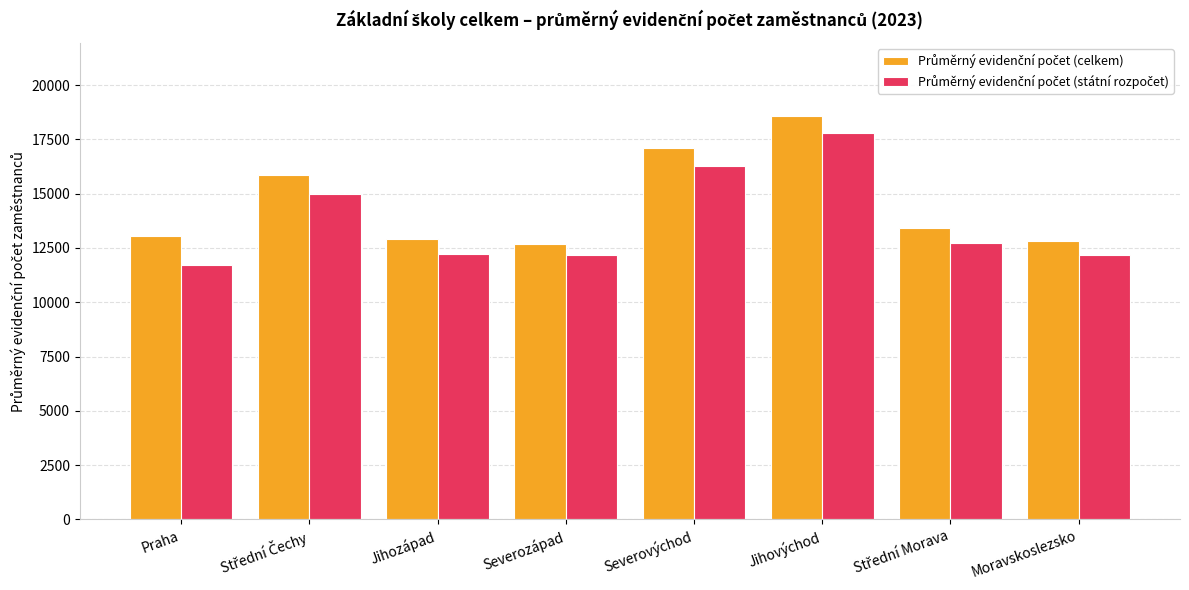

What is the difference between the highest and lowest values at Severozápad?

513.1